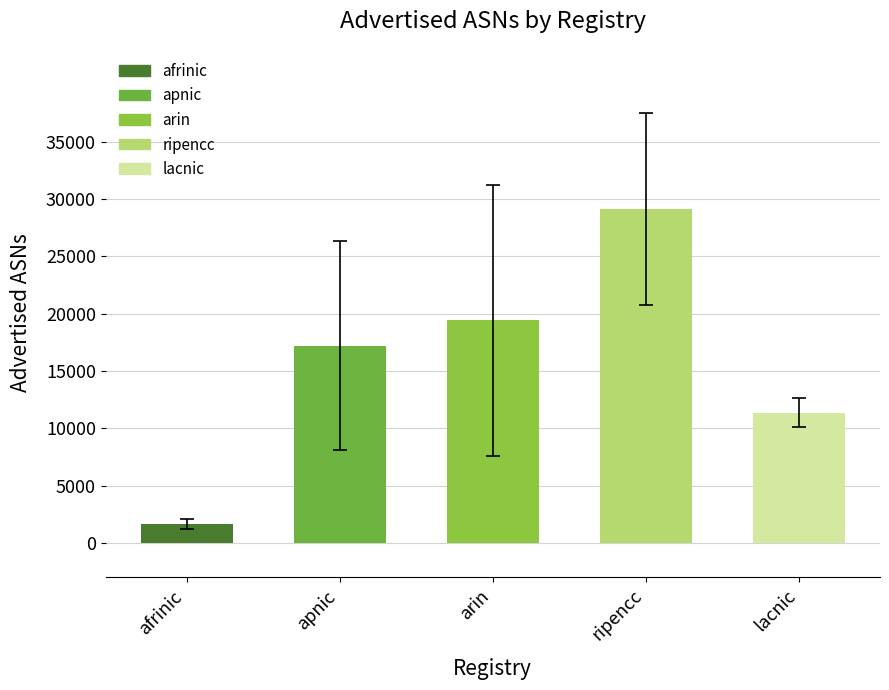

Which has a higher value, arin or afrinic?

arin